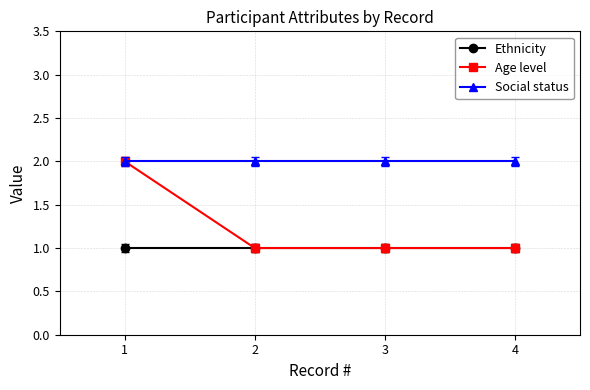

At which category is the sum across all series the highest?

1